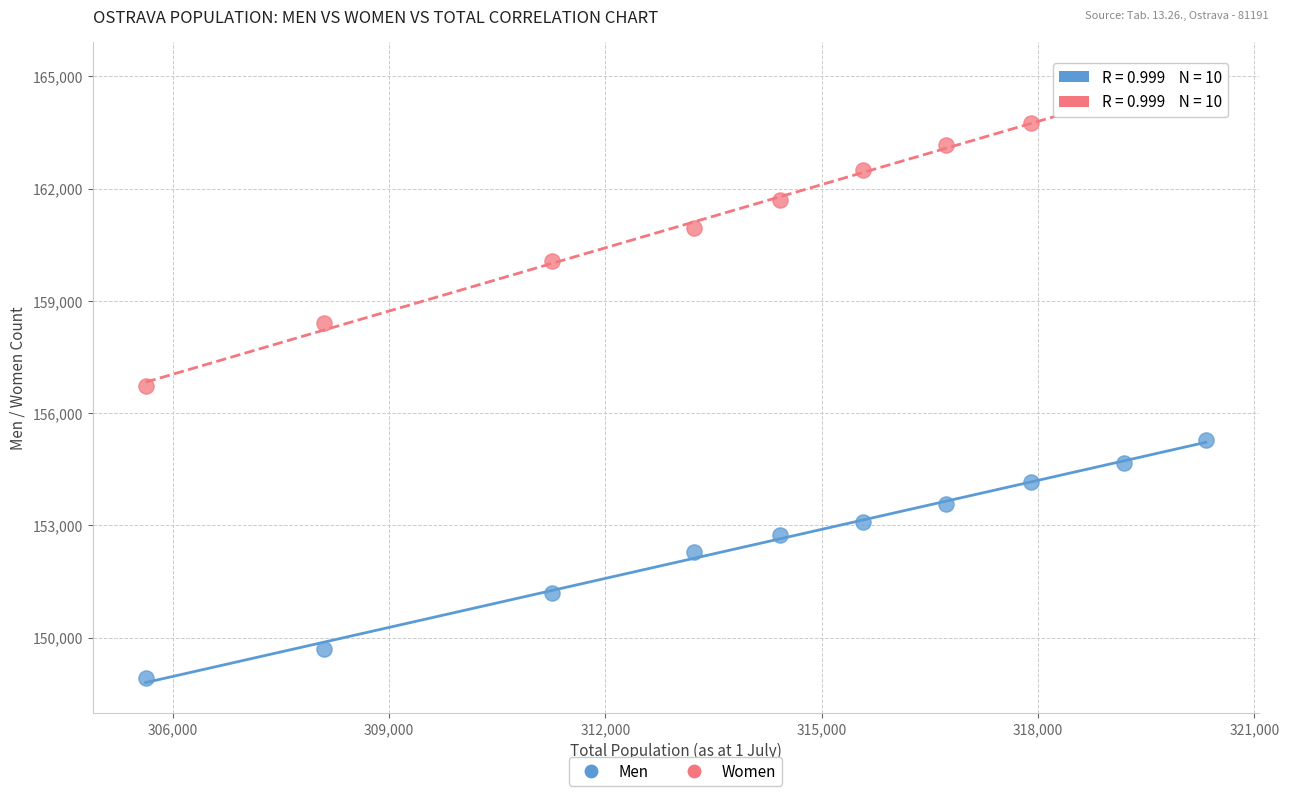

In the Men series, what Y value is closest to 152097?

152287